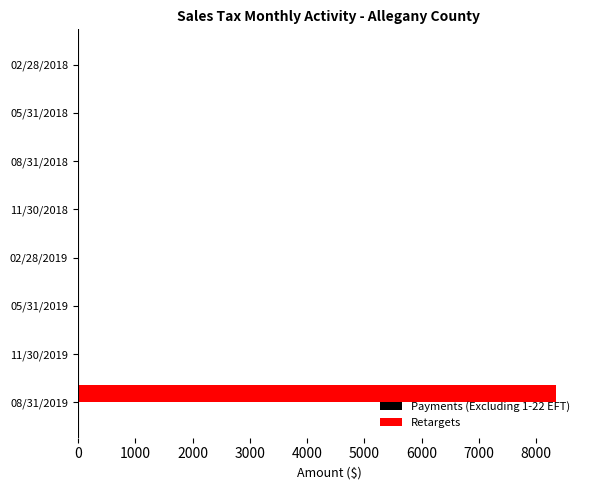

What is the sum of all Retargets values?

8348.4